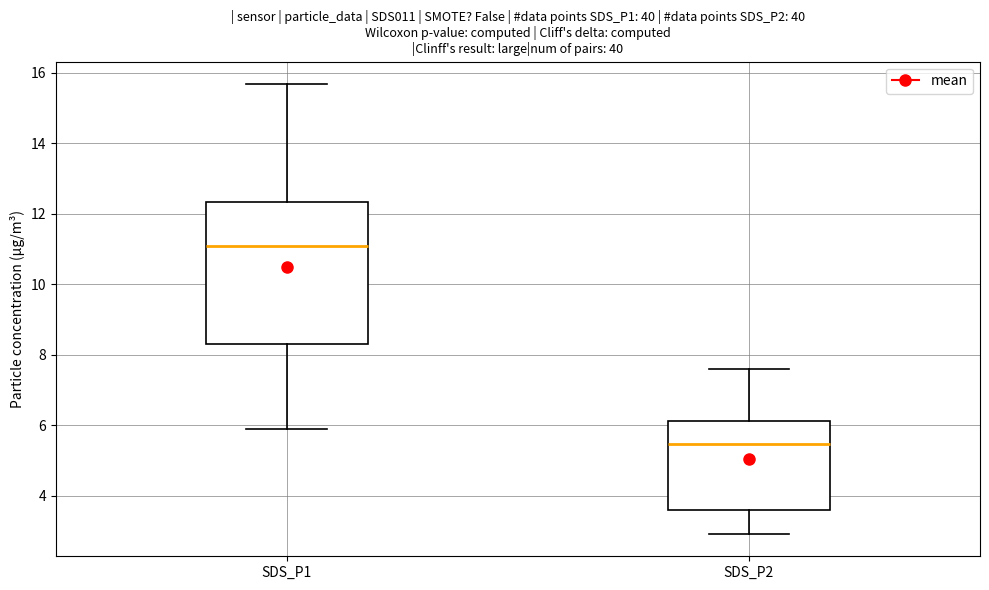

Reading left to right, transcribe this box plot: for each box, give where its median line is, the range the box spans, and where its two whiskers end, as read against the y-axis. The values are not printed on the chart, so give them approximately, as read against the axis.

SDS_P1: median 11.0, box 8.4 to 12.4, whiskers 6.0 to 15.6
SDS_P2: median 5.4, box 3.6 to 6.2, whiskers 3.0 to 7.6